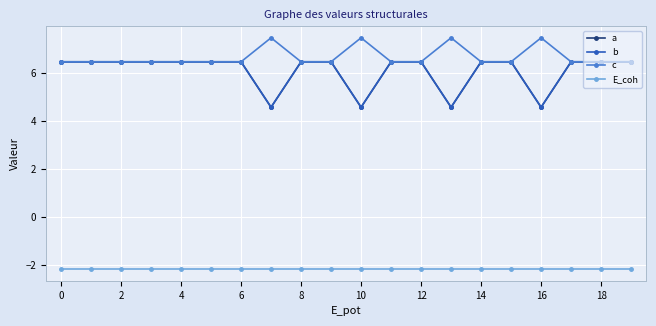

Which series has the largest total across all categories?

c